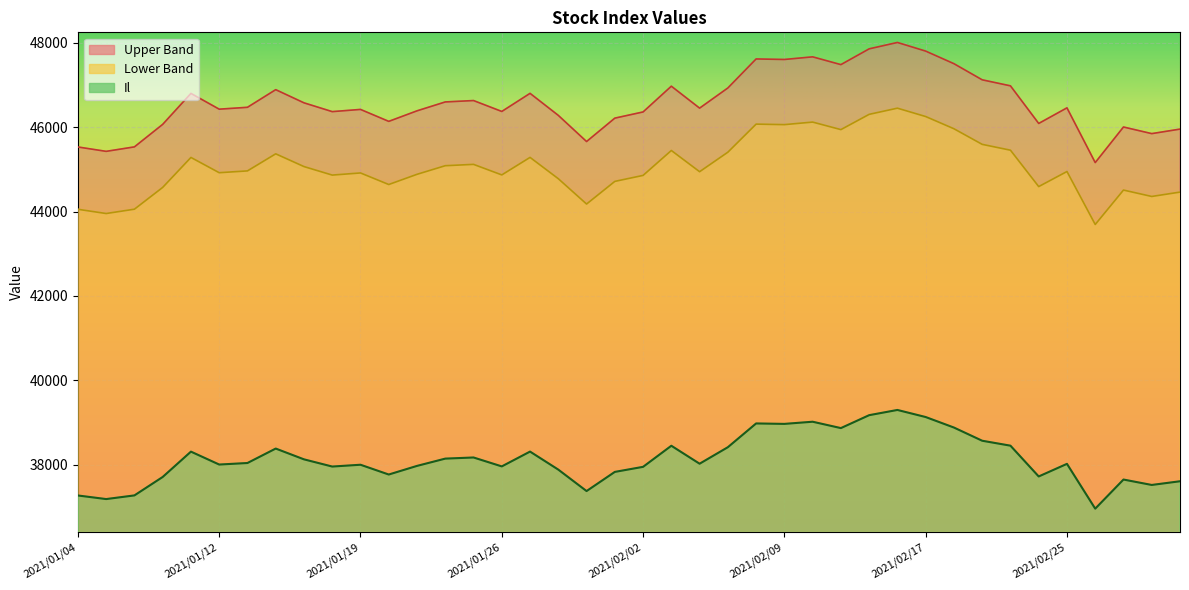

What is the sum of the Il values at 2021/02/22 and 2021/03/02?

75974.8